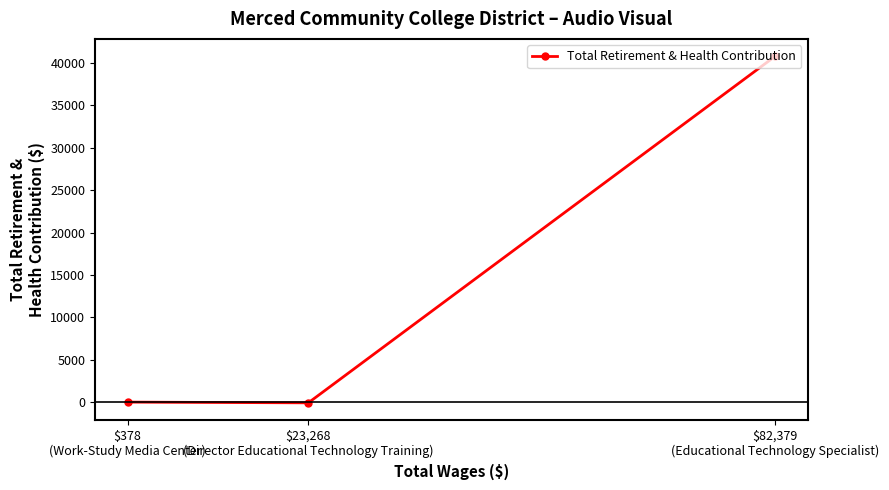

What is the maximum value shown in the chart?

40812